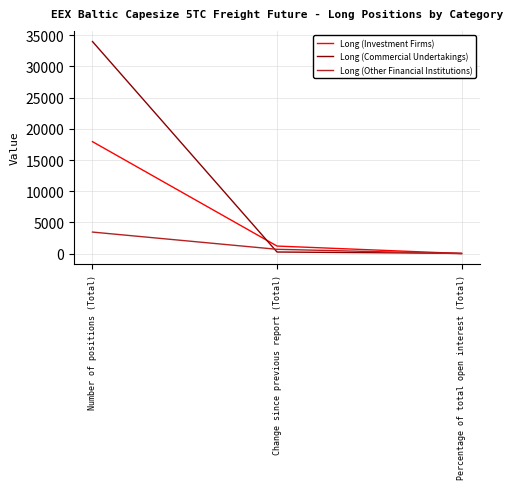

At which category is the sum across all series the highest?

Number of positions (Total)